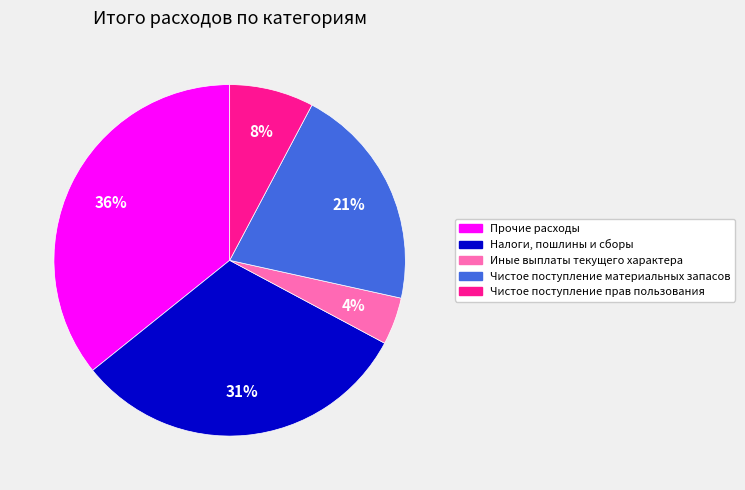

To the nearest percent, what is the difference between the Налоги, пошлины и сборы and Иные выплаты текущего характера slice percentages?

27%